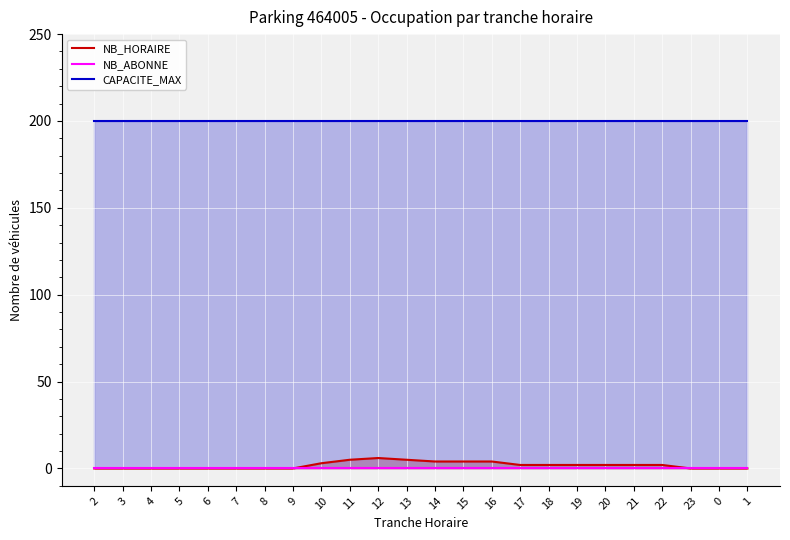

At which label does NB_ABONNE reach its minimum?

2